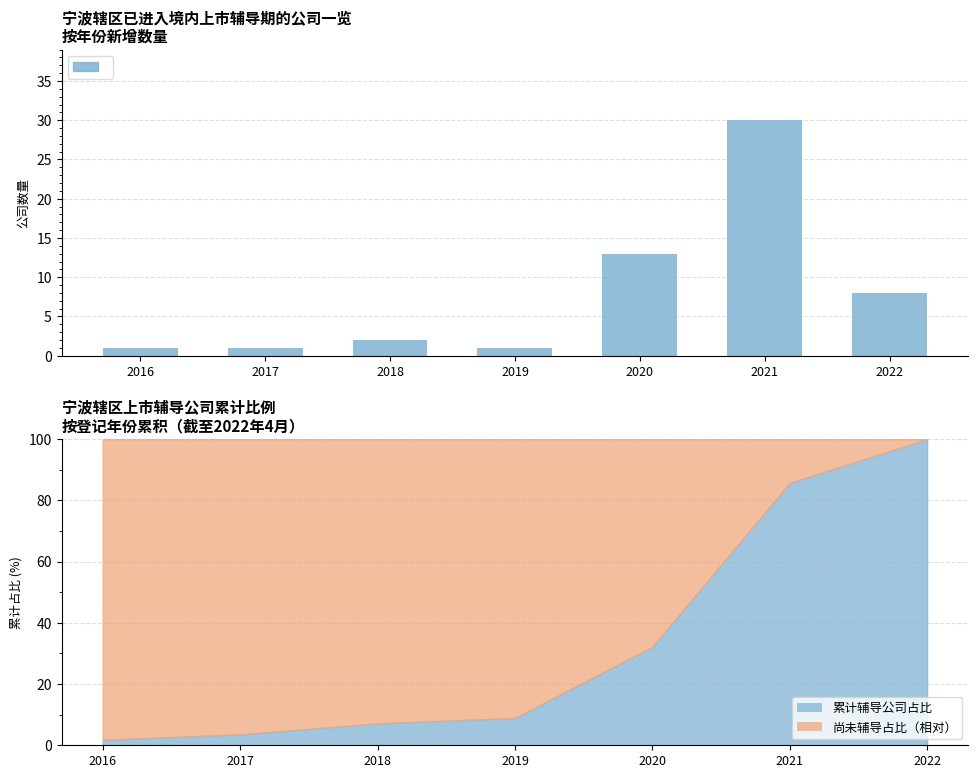

List the labels in order of value, largest first.

2021, 2020, 2022, 2018, 2016, 2017, 2019